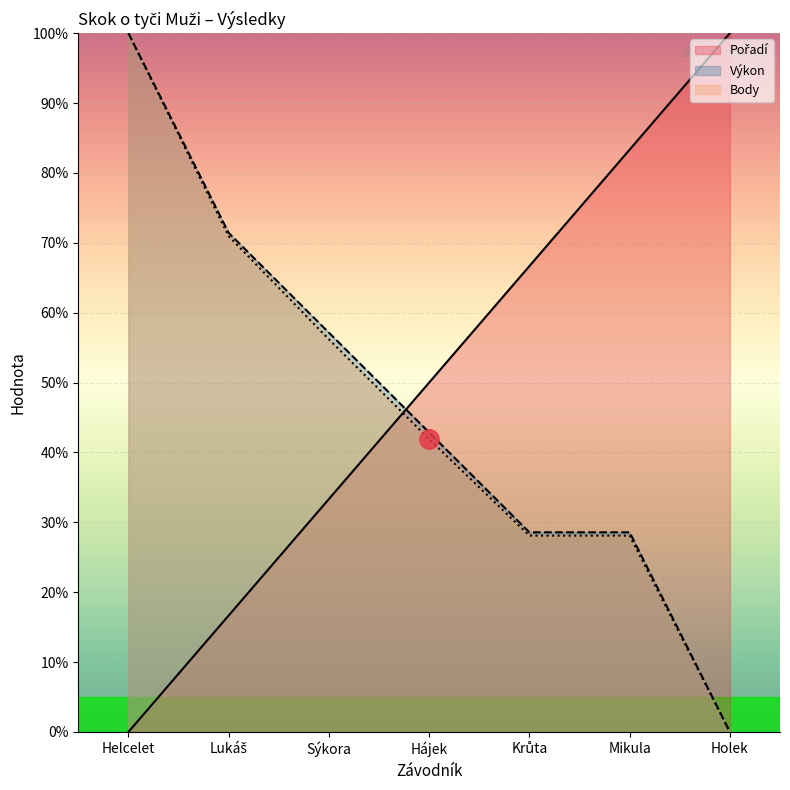

At how many categories does at least one series exceed 97?

2